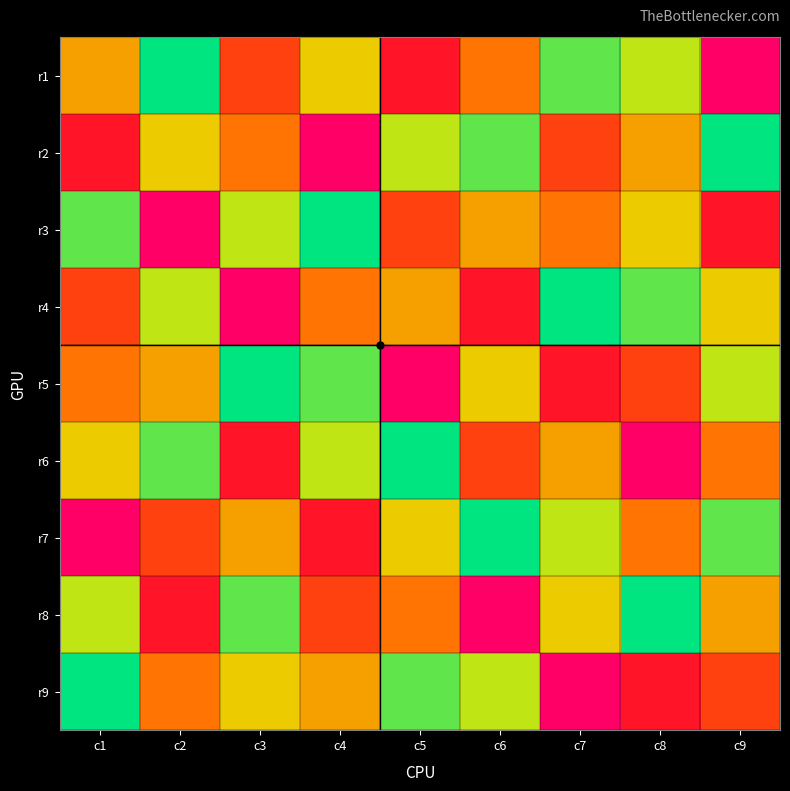

Reading left to right, extract all data points from this chart.

r1: c1=5	c2=1	c3=7	c4=4	c5=8	c6=6	c7=2	c8=3	c9=9
r2: c1=8	c2=4	c3=6	c4=9	c5=3	c6=2	c7=7	c8=5	c9=1
r3: c1=2	c2=9	c3=3	c4=1	c5=7	c6=5	c7=6	c8=4	c9=8
r4: c1=7	c2=3	c3=9	c4=6	c5=5	c6=8	c7=1	c8=2	c9=4
r5: c1=6	c2=5	c3=1	c4=2	c5=9	c6=4	c7=8	c8=7	c9=3
r6: c1=4	c2=2	c3=8	c4=3	c5=1	c6=7	c7=5	c8=9	c9=6
r7: c1=9	c2=7	c3=5	c4=8	c5=4	c6=1	c7=3	c8=6	c9=2
r8: c1=3	c2=8	c3=2	c4=7	c5=6	c6=9	c7=4	c8=1	c9=5
r9: c1=1	c2=6	c3=4	c4=5	c5=2	c6=3	c7=9	c8=8	c9=7